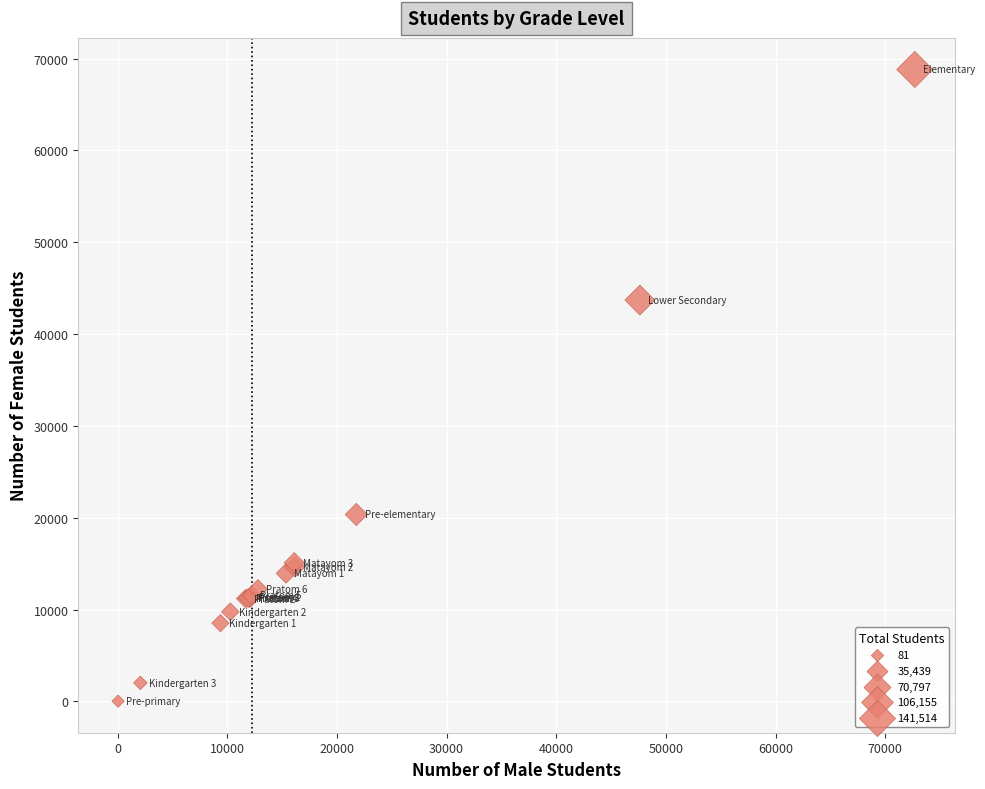

What Y value in the scatter plot is closest to 34430?

43712